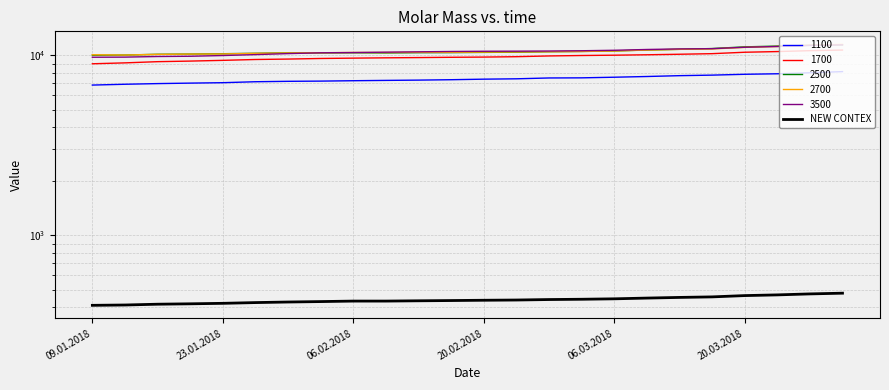

What is the minimum value shown in the chart?

408.9